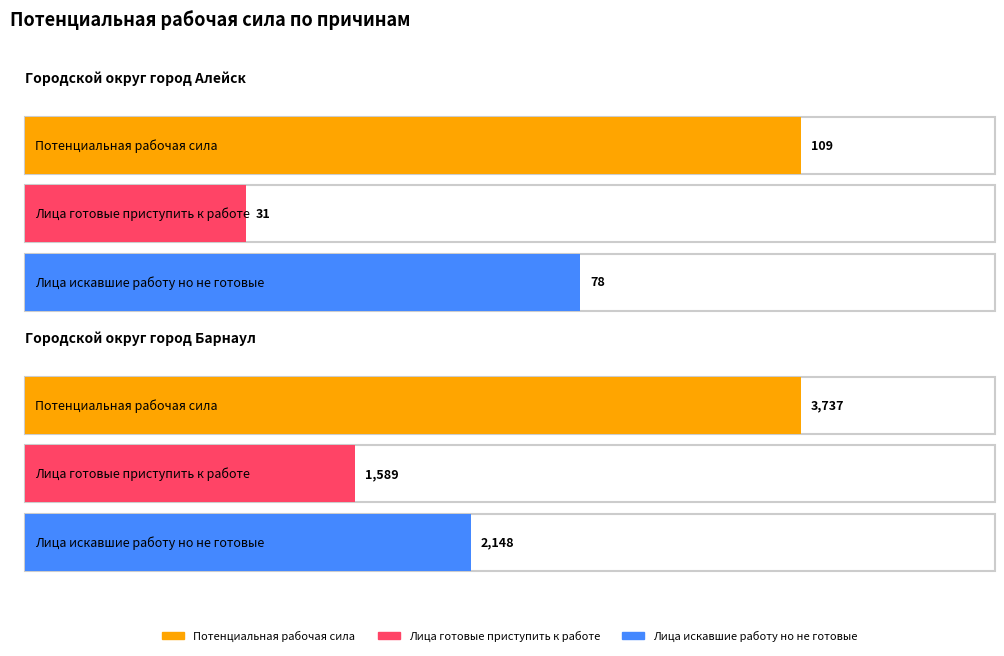

Rank the series by their maximum value, from highest to lowest.

Потенциальная рабочая сила, Лица искавшие работу но не готовые, Лица готовые приступить к работе